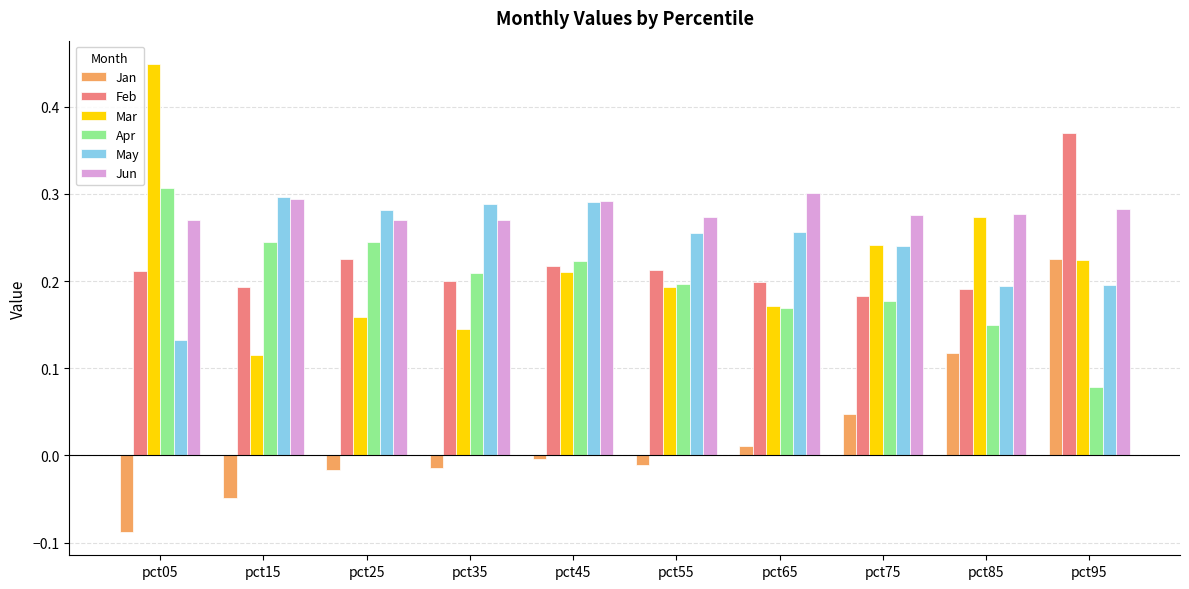

Which series has the largest total across all categories?

Jun